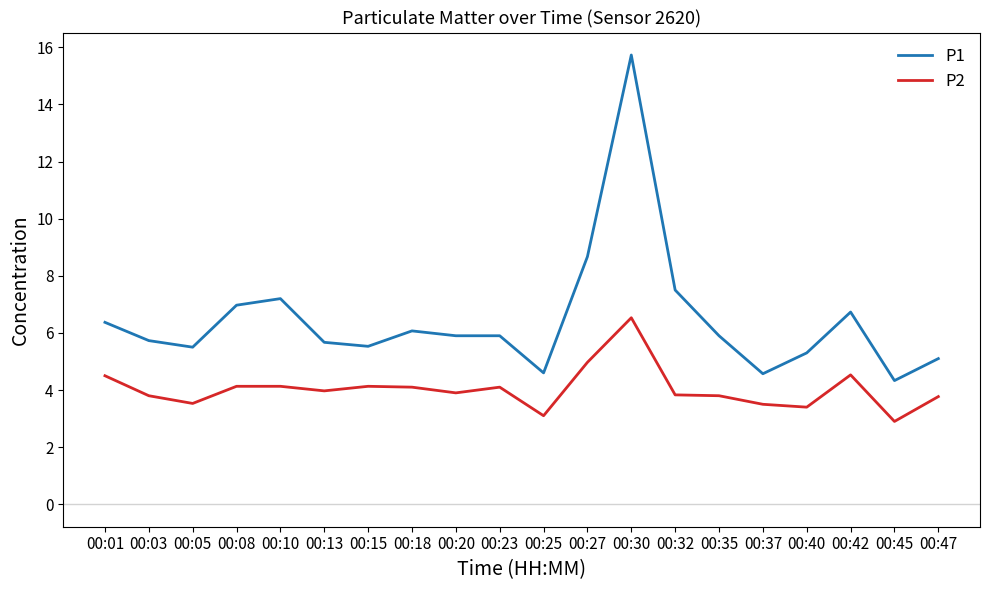

What is the difference between the second highest and minimum values in the P1 series?

4.3